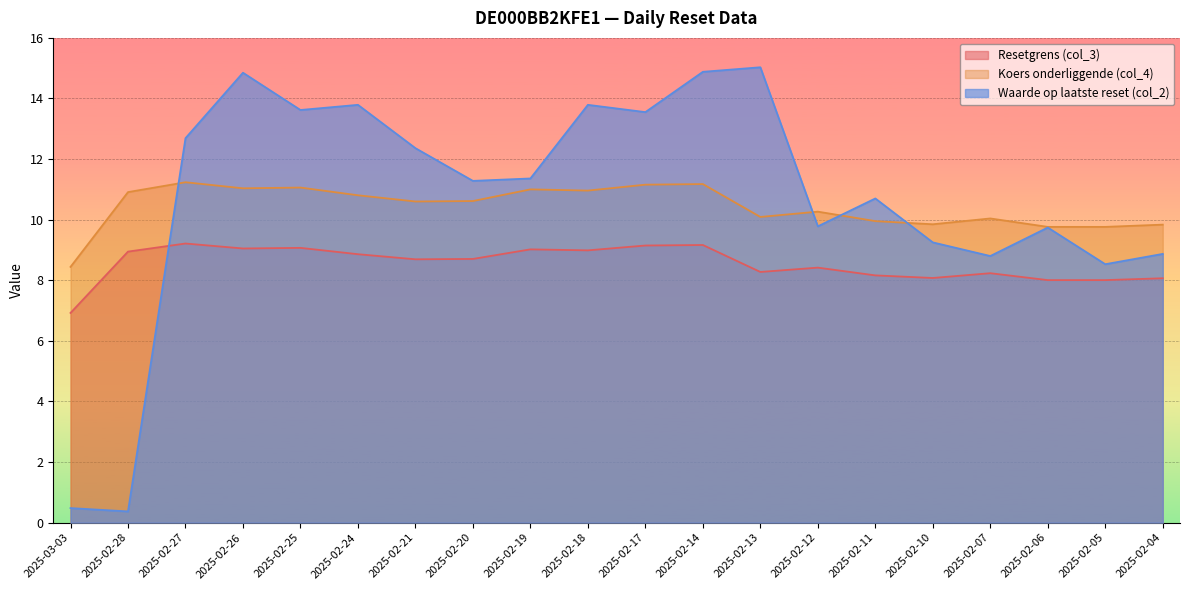

The value of Koers onderliggende (col_4) at 2025-02-05 is 9.8. True or false?

True